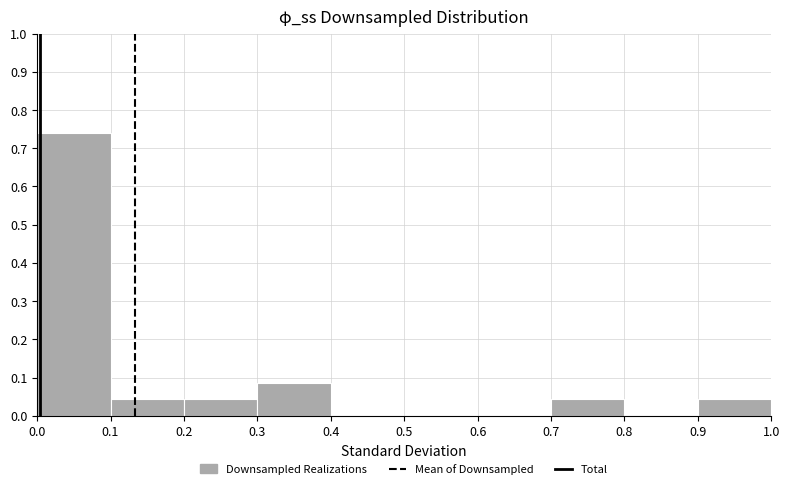

What is the height of the bar covering 0.0 to 0.1 on the x-axis? The values are not printed on the chart, so give them approximately, as read against the axis.

0.74